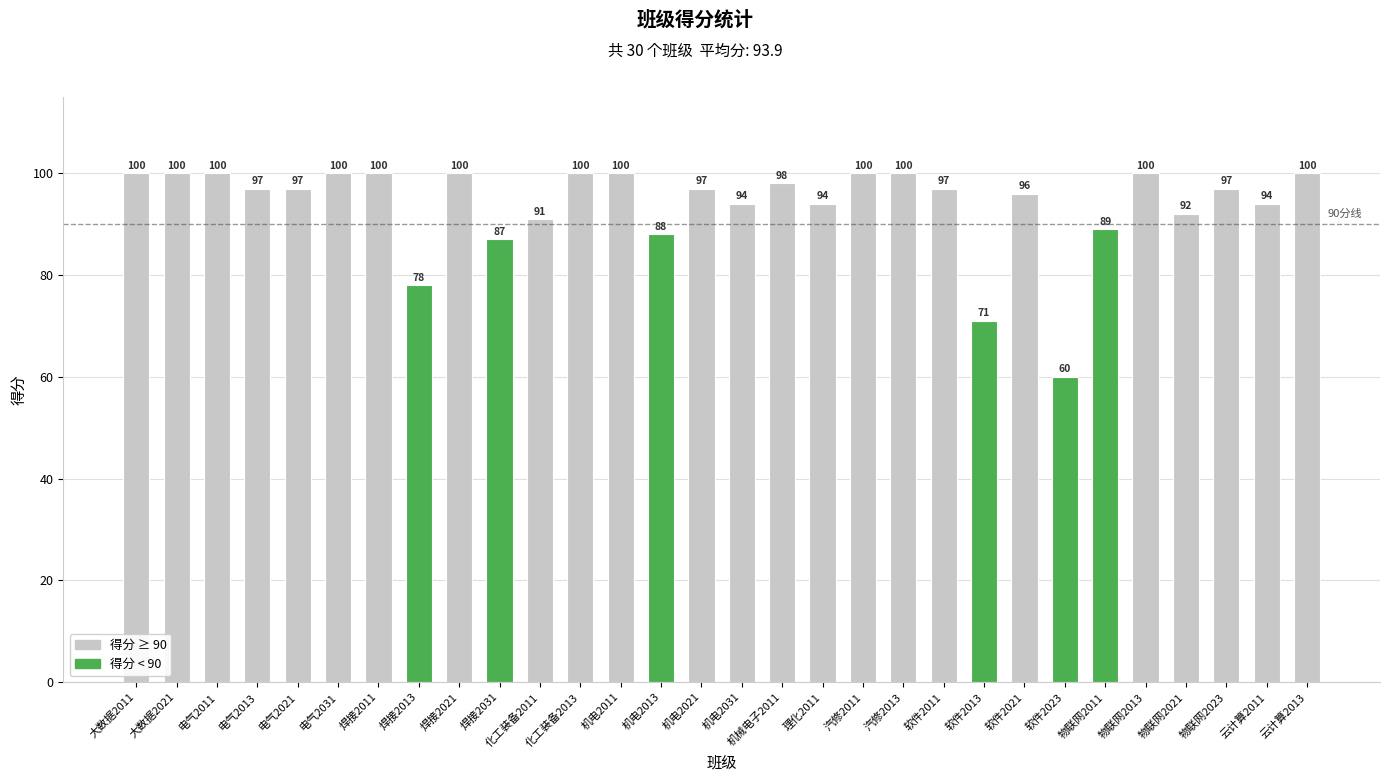

True or false: the data shows 58 at 汽修2011.

False